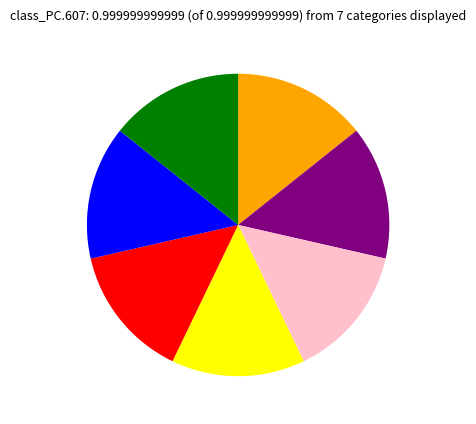

Does any single category account for the majority?

No